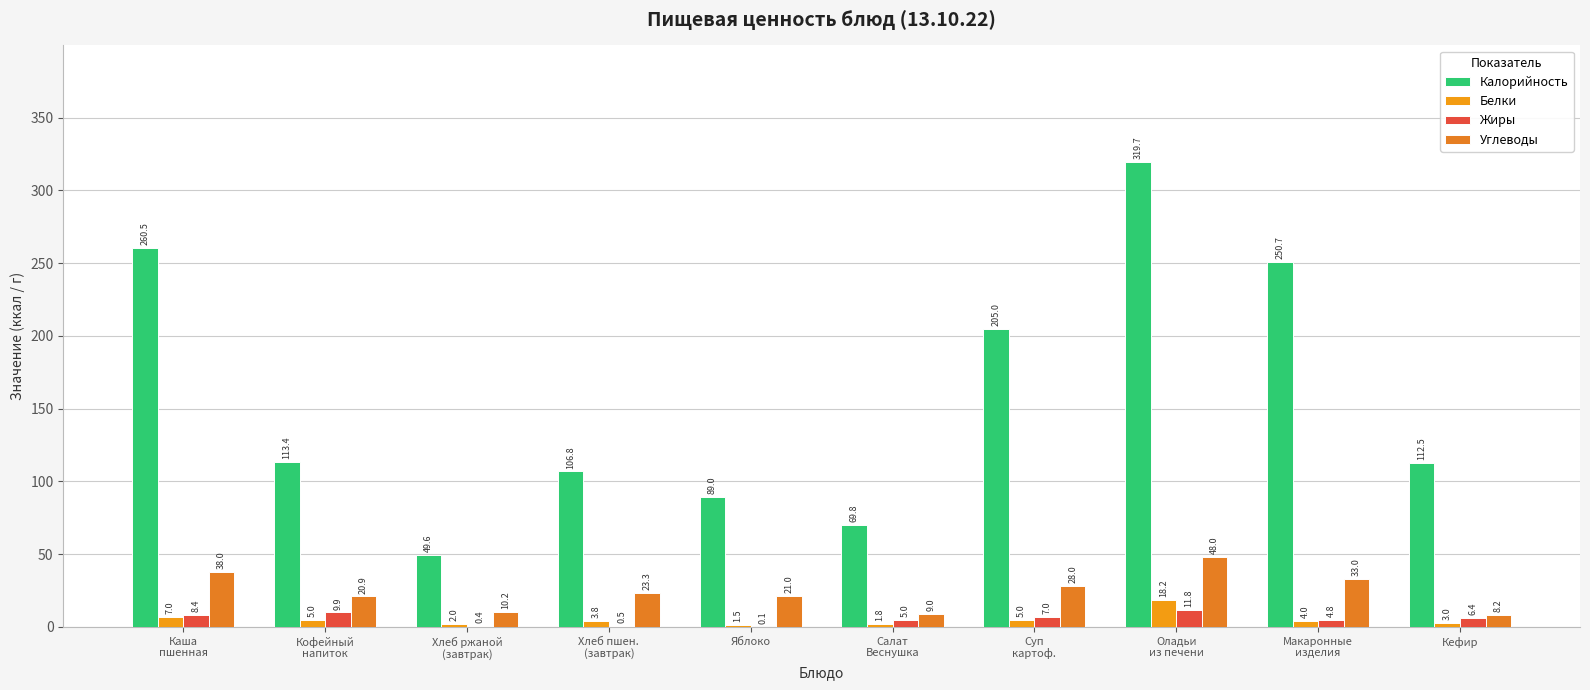

What is the difference between the second highest and minimum values in the Белки series?

5.5